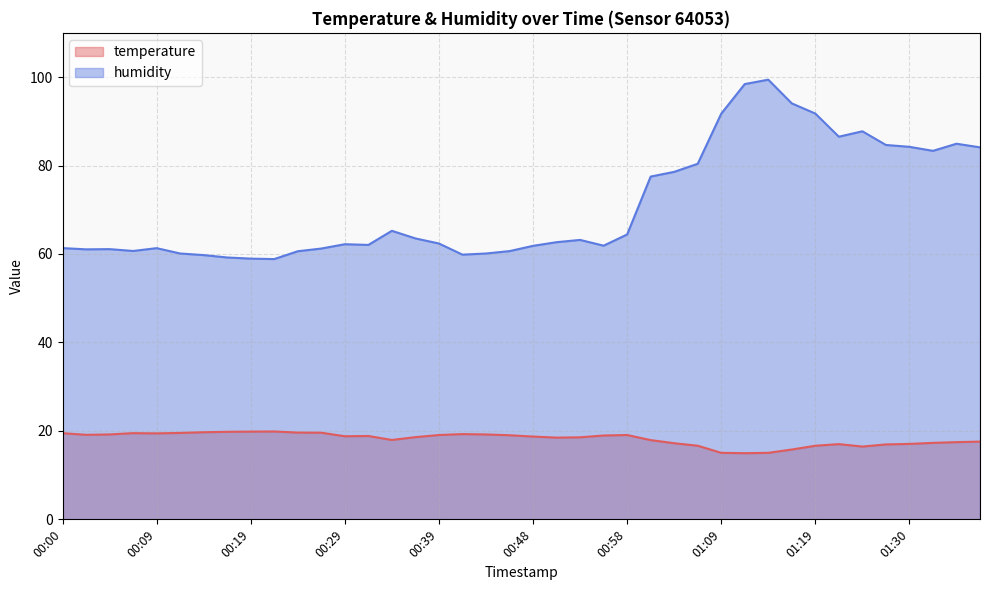

How many data points in temperature are less than 18?

16